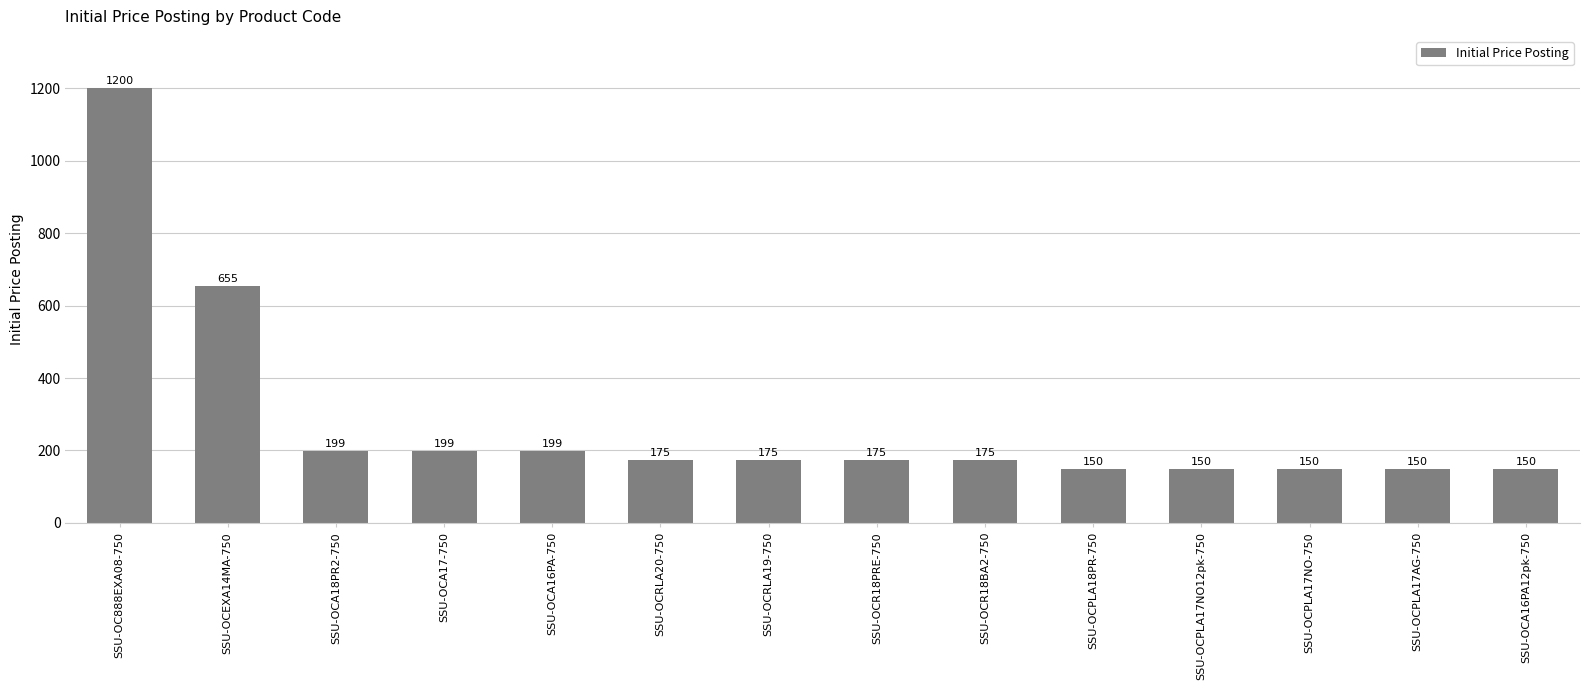

What is the label of the 6th bar from the right?

SSU-OCR18BA2-750